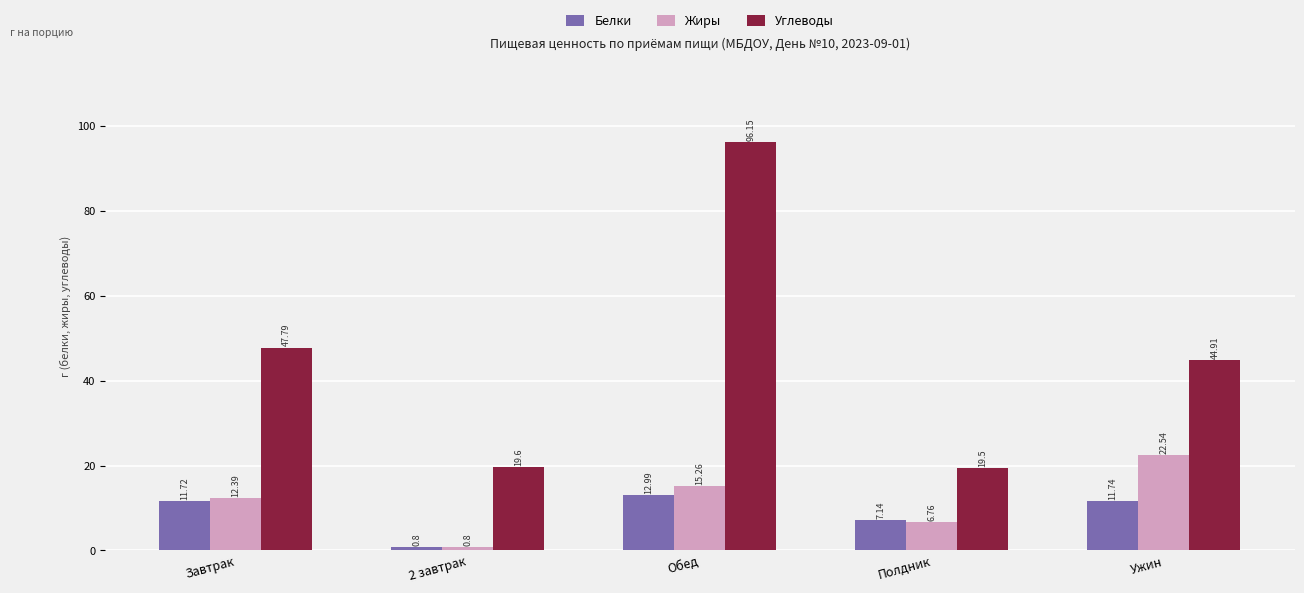

Which series changed the most between Завтрак and Ужин?

Жиры